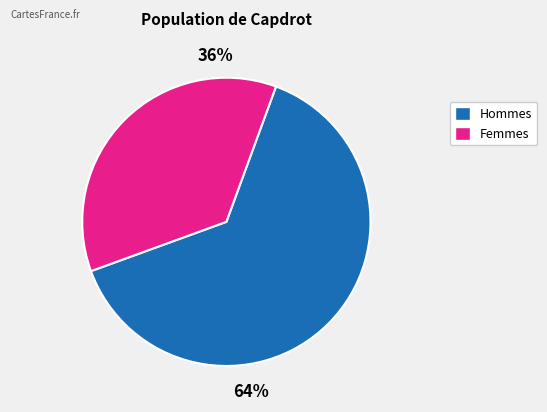

Is the sum of 36% and 64% greater than half?

Yes